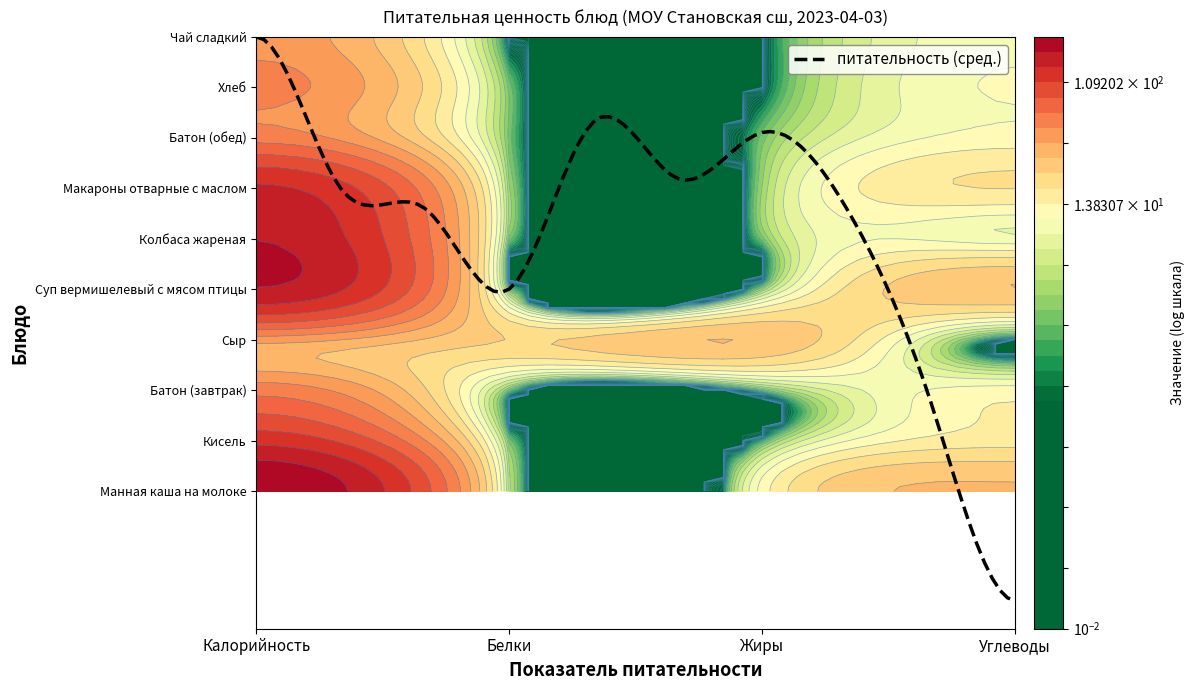

At which label does Манная каша на молоке first exceed 31?

Калорийность